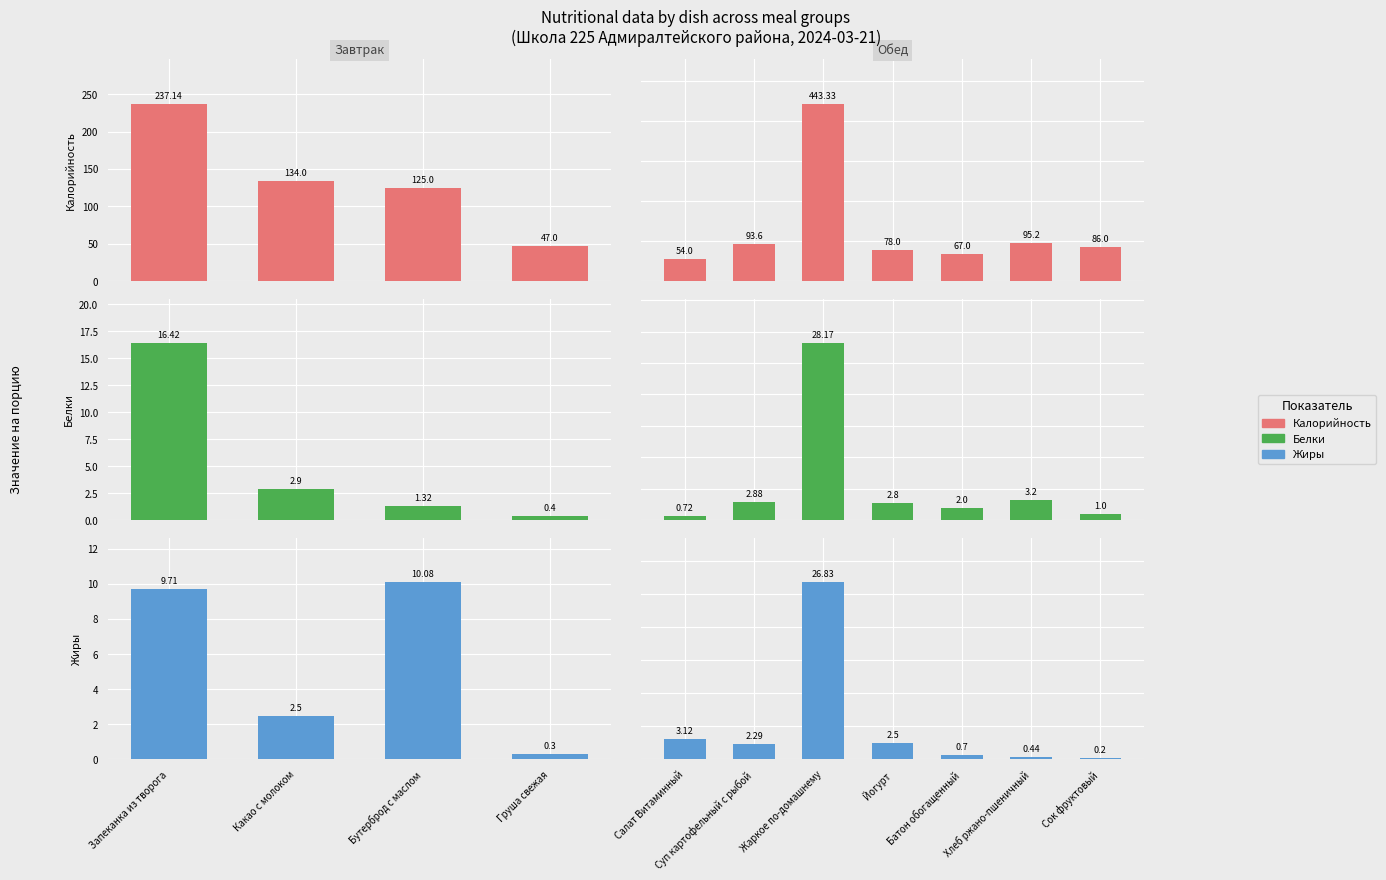

Which series has the largest total across all categories?

Калорийность